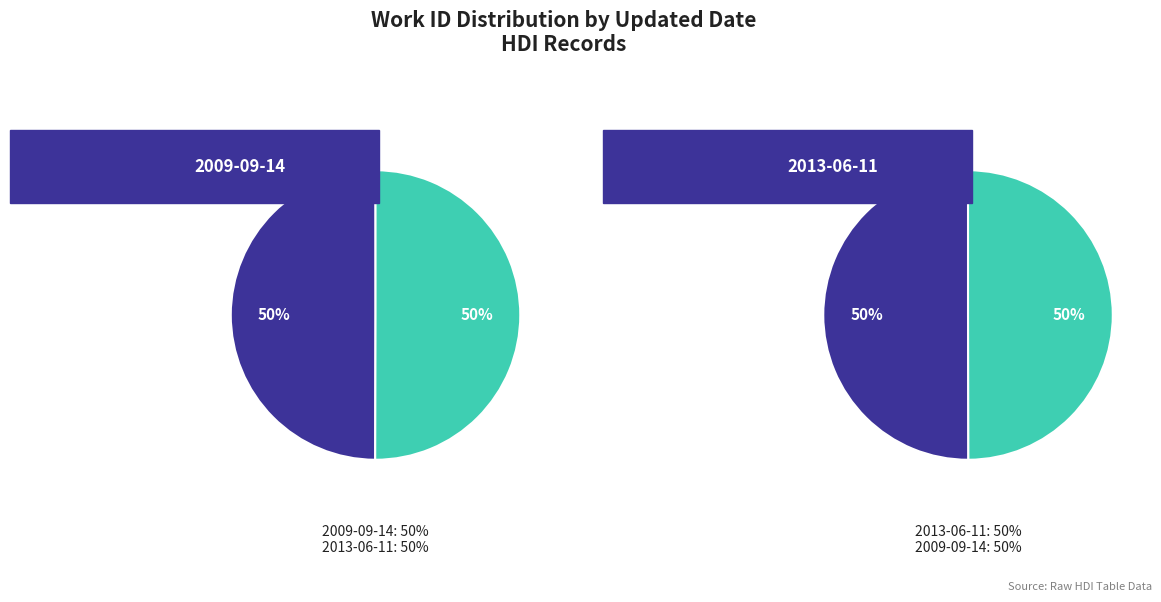

How many segments does this pie chart have?

2